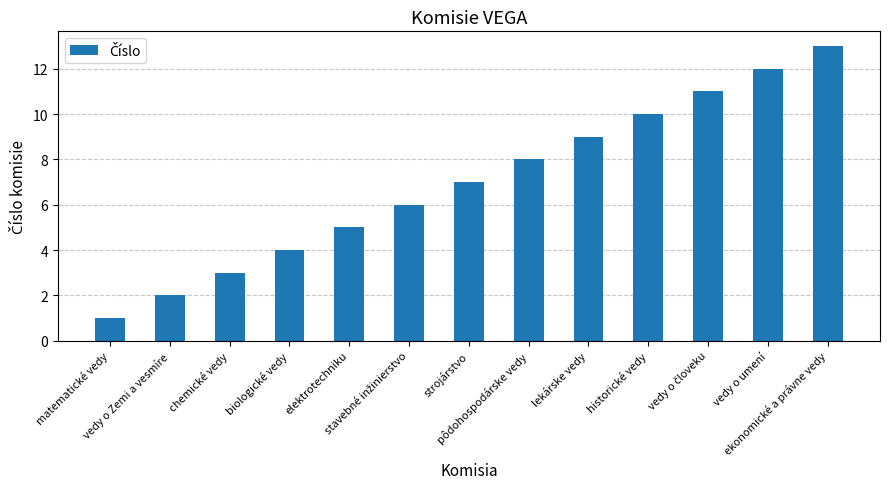

What is the sum of the values at strojárstvo and pôdohospodárske vedy?

15